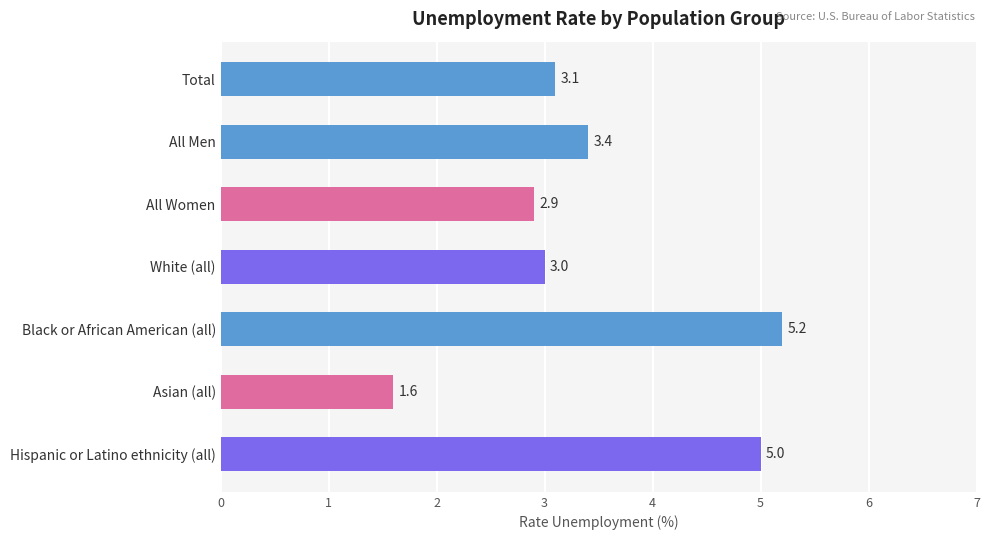

What is the average value?

3.5